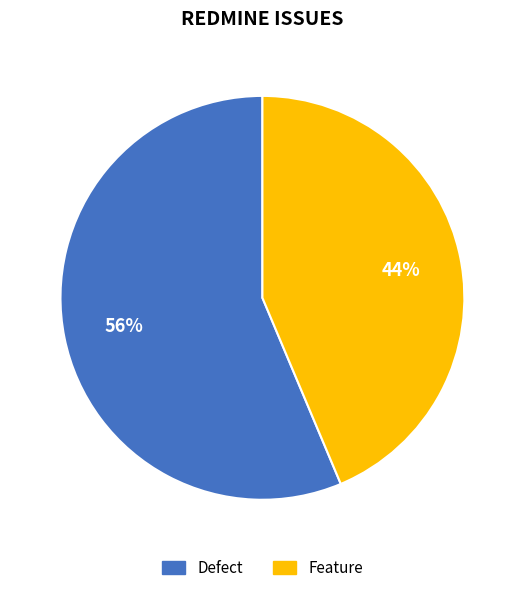

Between Feature and Defect, which is larger?

Defect